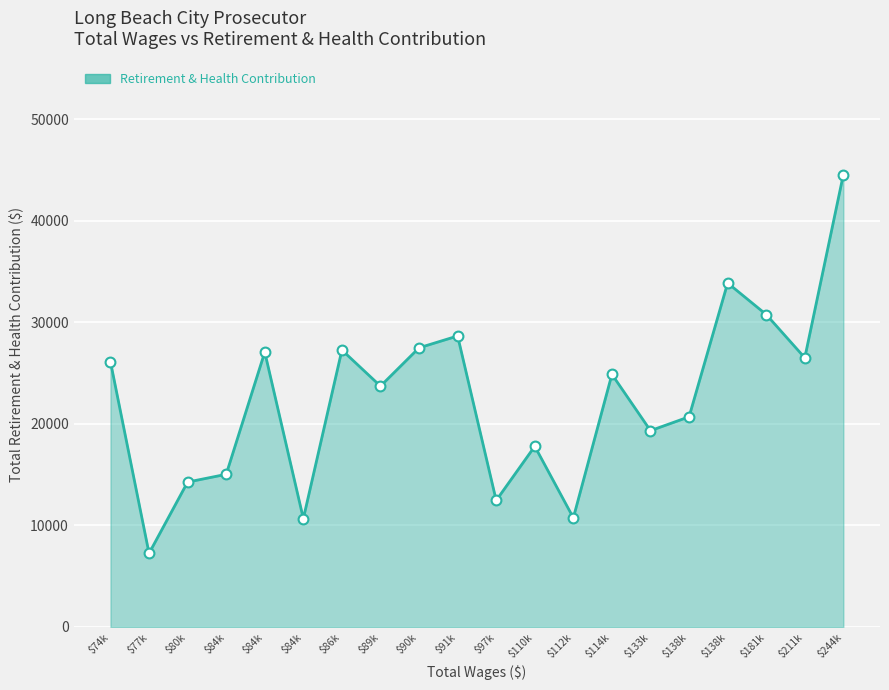

Does the chart have visible grid lines?

Yes